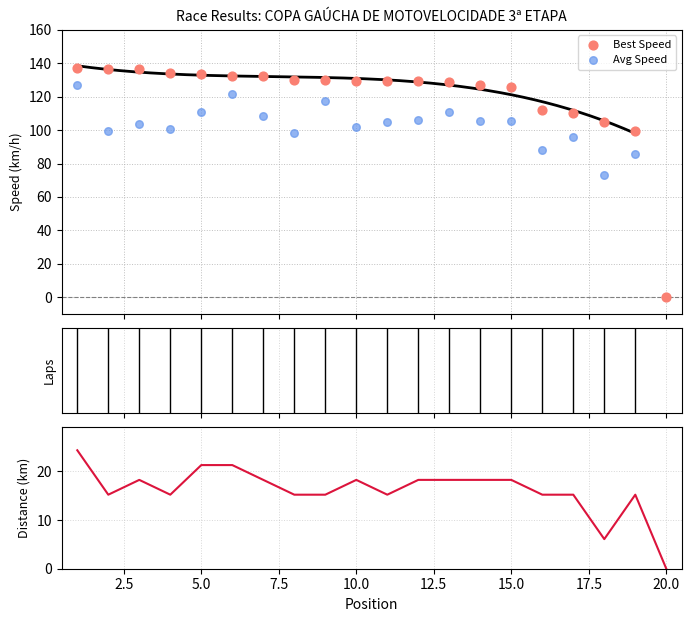

Which series has the widest spread of Y values?

Best Speed